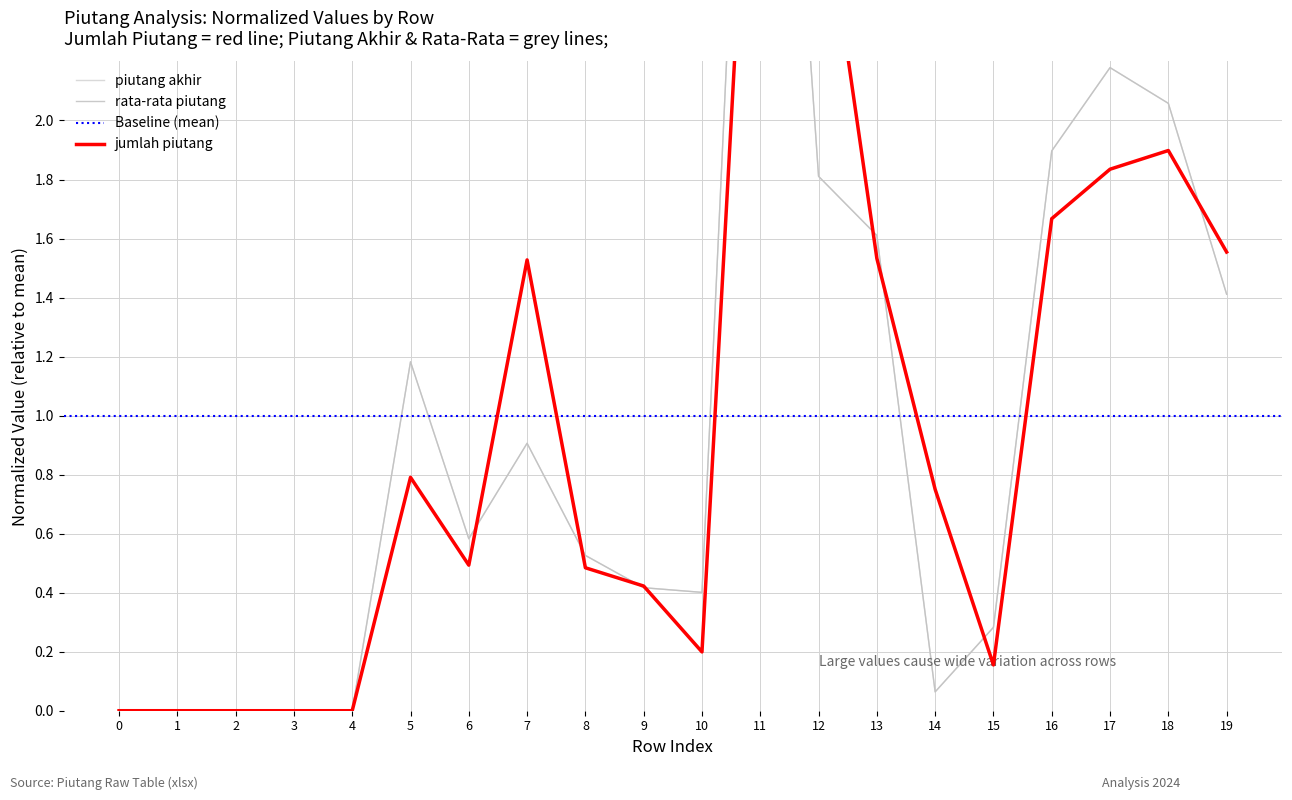

Is the value of rata-rata piutang at 7 greater than the value of piutang akhir at 16?

No